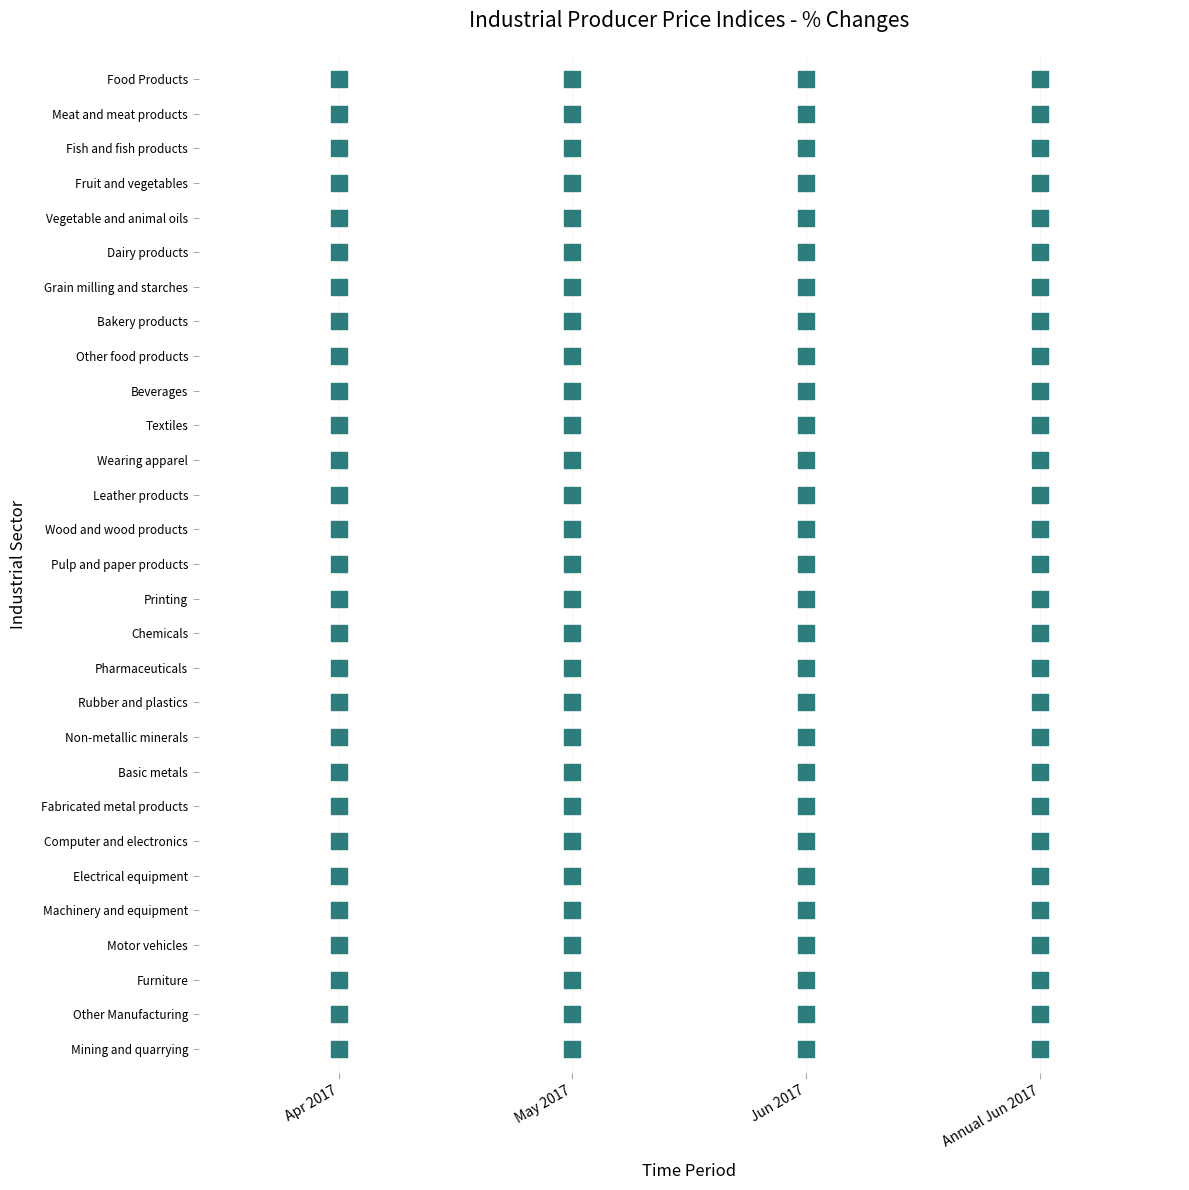

Reading right to left, transcribe all the data shown in this chart.

Food Products: Annual Jun 2017=5.9	Jun 2017=-0.5	May 2017=0.1	Apr 2017=0.9
Meat and meat products: Annual Jun 2017=3.1	Jun 2017=-0.9	May 2017=2.1	Apr 2017=1.9
Fish and fish products: Annual Jun 2017=1.3	Jun 2017=-0.5	May 2017=-2.0	Apr 2017=0.2
Fruit and vegetables: Annual Jun 2017=-3.5	Jun 2017=0.0	May 2017=0.0	Apr 2017=0.0
Vegetable and animal oils: Annual Jun 2017=4.7	Jun 2017=-1.9	May 2017=0.0	Apr 2017=0.0
Dairy products: Annual Jun 2017=22.3	Jun 2017=0.9	May 2017=1.3	Apr 2017=1.2
Grain milling and starches: Annual Jun 2017=-2.3	Jun 2017=-0.4	May 2017=-0.3	Apr 2017=0.4
Bakery products: Annual Jun 2017=1.3	Jun 2017=-0.1	May 2017=-0.1	Apr 2017=0.2
Other food products: Annual Jun 2017=4.3	Jun 2017=-0.8	May 2017=-1.0	Apr 2017=0.3
Beverages: Annual Jun 2017=-3.0	Jun 2017=-2.9	May 2017=0.0	Apr 2017=0.2
Textiles: Annual Jun 2017=-0.2	Jun 2017=-0.1	May 2017=0.0	Apr 2017=0.1
Wearing apparel: Annual Jun 2017=0.8	Jun 2017=1.2	May 2017=0.0	Apr 2017=0.2
Leather products: Annual Jun 2017=-0.4	Jun 2017=-0.1	May 2017=0.0	Apr 2017=0.1
Wood and wood products: Annual Jun 2017=-0.5	Jun 2017=-1.1	May 2017=-0.7	Apr 2017=0.7
Pulp and paper products: Annual Jun 2017=-2.9	Jun 2017=2.2	May 2017=-1.2	Apr 2017=-0.3
Printing: Annual Jun 2017=-6.1	Jun 2017=-1.9	May 2017=-0.1	Apr 2017=1.5
Chemicals: Annual Jun 2017=-0.3	Jun 2017=-0.4	May 2017=-1.0	Apr 2017=0.3
Pharmaceuticals: Annual Jun 2017=-3.9	Jun 2017=-1.0	May 2017=-1.8	Apr 2017=-2.7
Rubber and plastics: Annual Jun 2017=-1.4	Jun 2017=-0.9	May 2017=0.1	Apr 2017=0.5
Non-metallic minerals: Annual Jun 2017=1.2	Jun 2017=-0.2	May 2017=-0.2	Apr 2017=0.8
Basic metals: Annual Jun 2017=18.2	Jun 2017=-1.7	May 2017=-2.6	Apr 2017=0.5
Fabricated metal products: Annual Jun 2017=0.3	Jun 2017=-0.3	May 2017=-0.3	Apr 2017=0.6
Computer and electronics: Annual Jun 2017=3.1	Jun 2017=-1.1	May 2017=-2.0	Apr 2017=1.5
Electrical equipment: Annual Jun 2017=-2.0	Jun 2017=-0.7	May 2017=0.2	Apr 2017=0.5
Machinery and equipment: Annual Jun 2017=0.5	Jun 2017=-0.6	May 2017=-0.6	Apr 2017=0.3
Motor vehicles: Annual Jun 2017=0.3	Jun 2017=-0.3	May 2017=-0.6	Apr 2017=0.2
Furniture: Annual Jun 2017=-2.3	Jun 2017=-0.7	May 2017=0.1	Apr 2017=1.1
Other Manufacturing: Annual Jun 2017=-6.4	Jun 2017=0.1	May 2017=0.0	Apr 2017=1.2
Mining and quarrying: Annual Jun 2017=7.0	Jun 2017=-0.6	May 2017=-3.3	Apr 2017=0.4